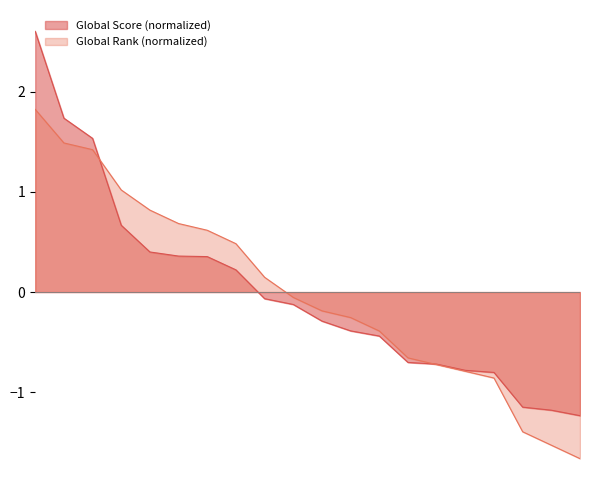

What is the value of the Global Score (normalized) point at the 10th from the left?

-0.1